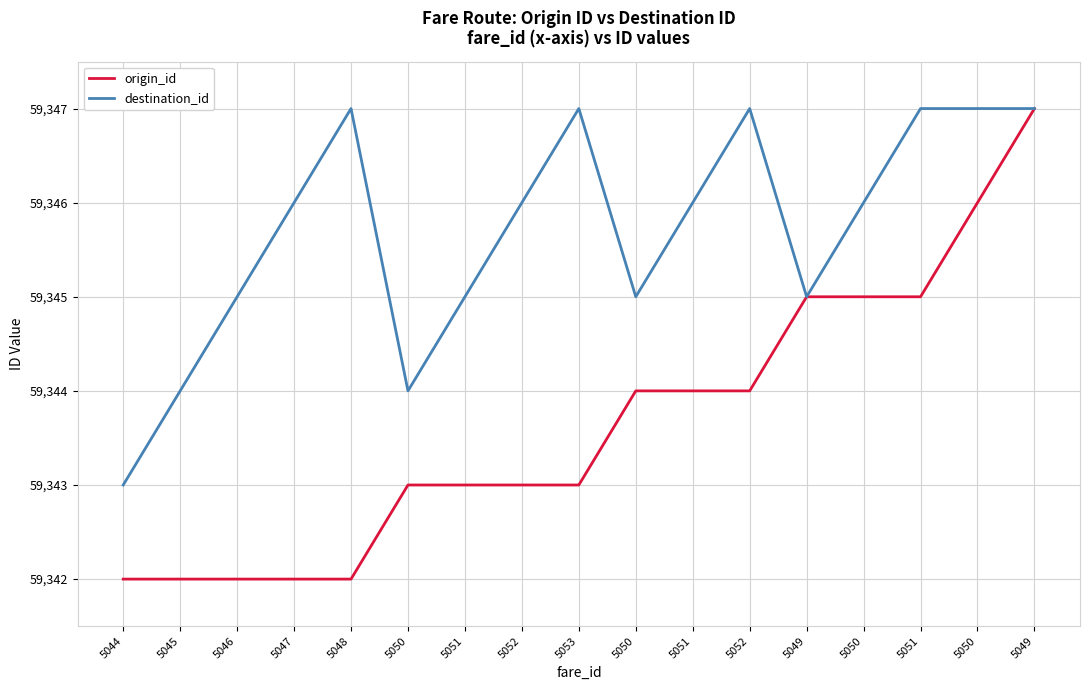

True or false: origin_id and destination_id cross at least once.

False